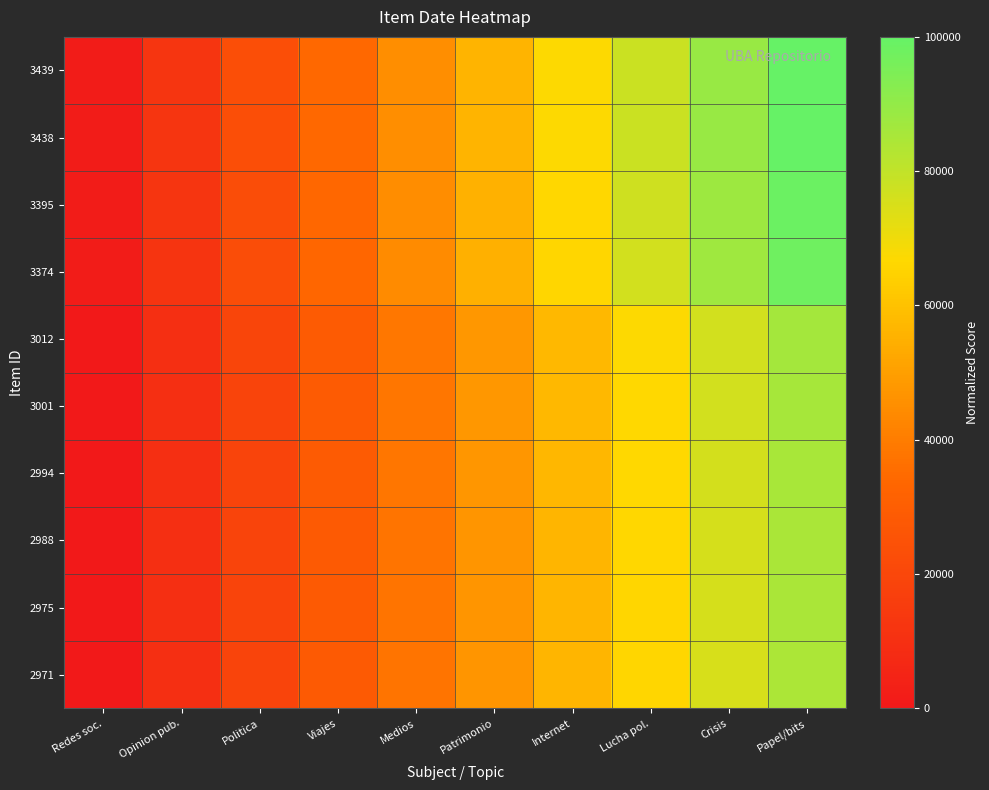

Reading left to right, what are all the values shown in this chart?

3439: Redes soc.=1549.4	Opinion pub.=12488.4	Politica=23427.3	Viajes=34366.3	Medios=45305.2	Patrimonio=56244.2	Internet=67183.1	Lucha pol.=78122.1	Crisis=89061.0	Papel/bits=100000.0
3438: Redes soc.=1546.2	Opinion pub.=12482.0	Politica=23417.8	Viajes=34353.5	Medios=45289.3	Patrimonio=56225.1	Internet=67160.9	Lucha pol.=78096.6	Crisis=89032.4	Papel/bits=99968.2
3395: Redes soc.=1409.4	Opinion pub.=12208.4	Politica=23007.4	Viajes=33806.4	Medios=44605.4	Patrimonio=55404.4	Internet=66203.4	Lucha pol.=77002.4	Crisis=87801.4	Papel/bits=98600.4
3374: Redes soc.=1342.6	Opinion pub.=12074.8	Politica=22807.0	Viajes=33539.2	Medios=44271.4	Patrimonio=55003.6	Internet=65735.8	Lucha pol.=76468.0	Crisis=87200.2	Papel/bits=97932.4
3012: Redes soc.=148.5	Opinion pub.=9686.6	Politica=19224.7	Viajes=28762.8	Medios=38300.9	Patrimonio=47839.0	Internet=57377.1	Lucha pol.=66915.1	Crisis=76453.2	Papel/bits=85991.3
3001: Redes soc.=118.4	Opinion pub.=9626.4	Politica=19134.4	Viajes=28642.3	Medios=38150.3	Patrimonio=47658.3	Internet=57166.3	Lucha pol.=66674.2	Crisis=76182.2	Papel/bits=85690.2
2994: Redes soc.=91.5	Opinion pub.=9572.6	Politica=19053.7	Viajes=28534.8	Medios=38015.9	Patrimonio=47497.0	Internet=56978.0	Lucha pol.=66459.1	Crisis=75940.2	Papel/bits=85421.3
2988: Redes soc.=39.6	Opinion pub.=9468.8	Politica=18898.0	Viajes=28327.2	Medios=37756.4	Patrimonio=47185.5	Internet=56614.7	Lucha pol.=66043.9	Crisis=75473.1	Papel/bits=84902.3
2975: Redes soc.=31.4	Opinion pub.=9452.3	Politica=18873.2	Viajes=28294.1	Medios=37715.0	Patrimonio=47136.0	Internet=56556.9	Lucha pol.=65977.8	Crisis=75398.7	Papel/bits=84819.6
2971: Redes soc.=0.0	Opinion pub.=9389.6	Politica=18779.1	Viajes=28168.7	Medios=37558.2	Patrimonio=46947.8	Internet=56337.3	Lucha pol.=65726.9	Crisis=75116.5	Papel/bits=84506.0